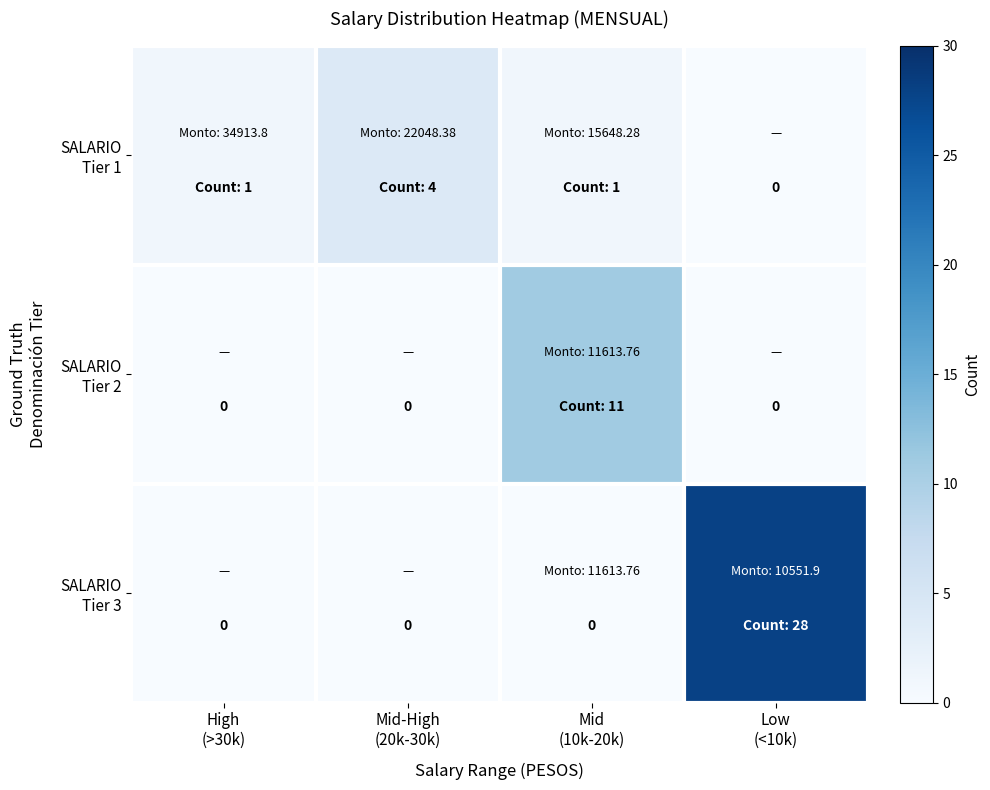

List the series in order of their overall mean, lowest first.

SALARIO Tier 1, SALARIO Tier 2, SALARIO Tier 3